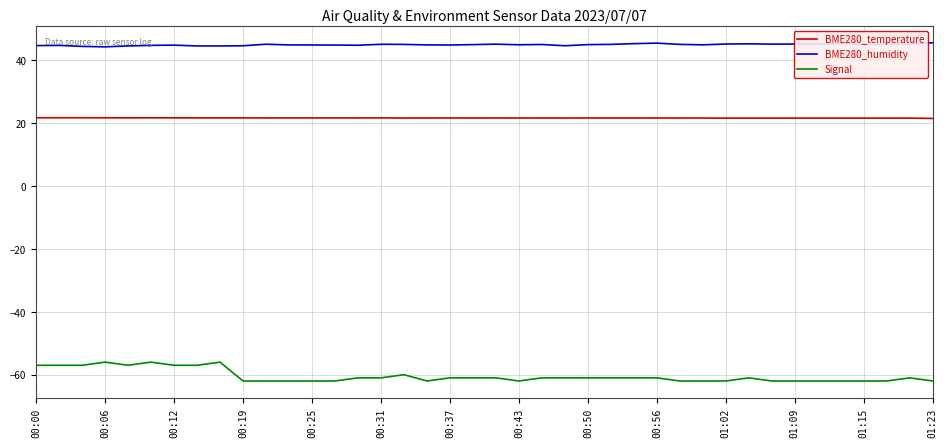

What is the maximum value for BME280_temperature?

21.8